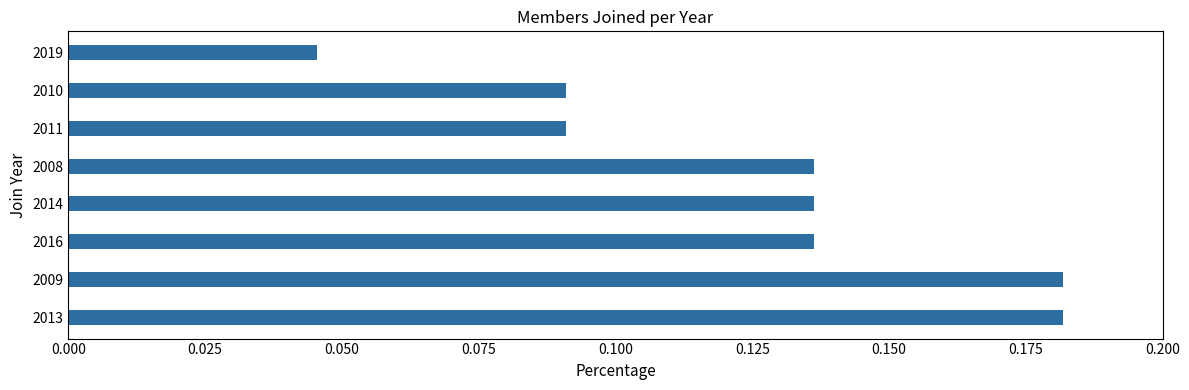

Where is the data nearest to the value 0?

2019